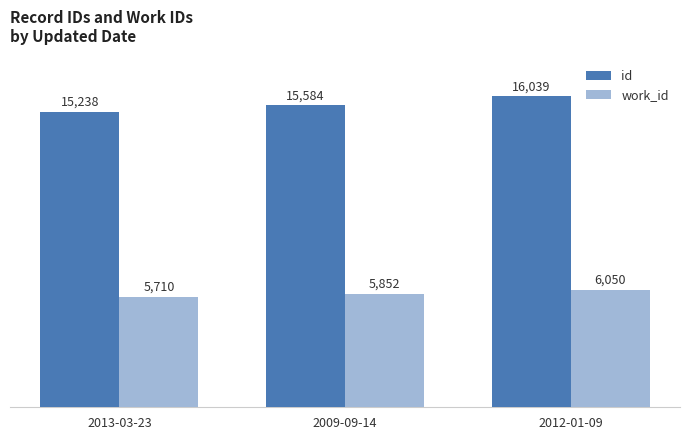

List the series in order of their peak value, lowest first.

work_id, id